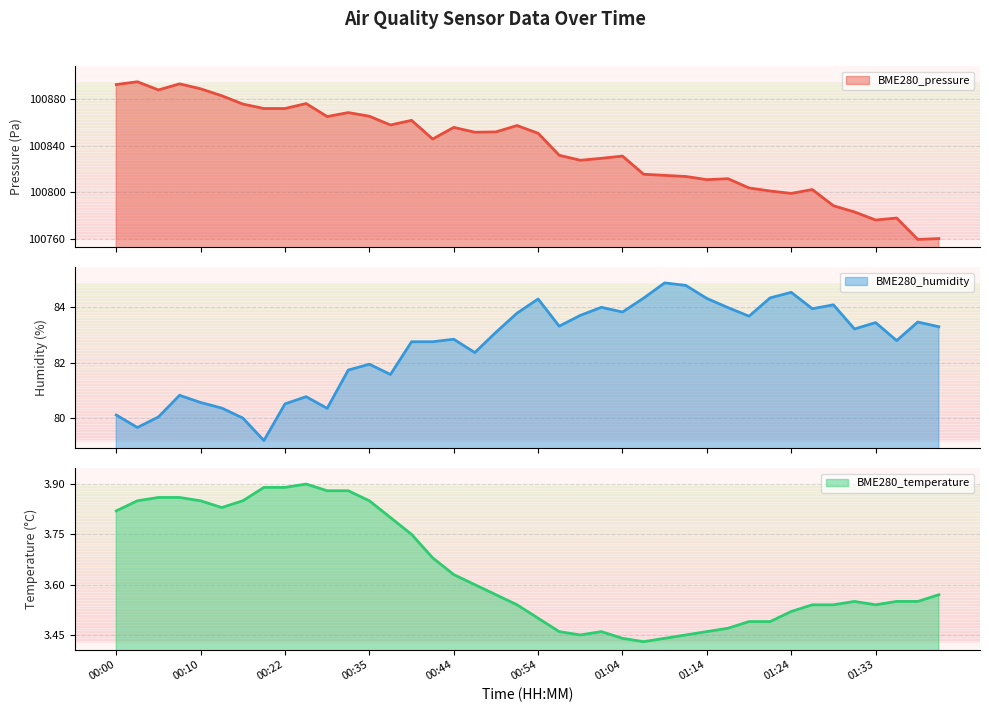

At how many categories does at least one series exceed 90975?

40